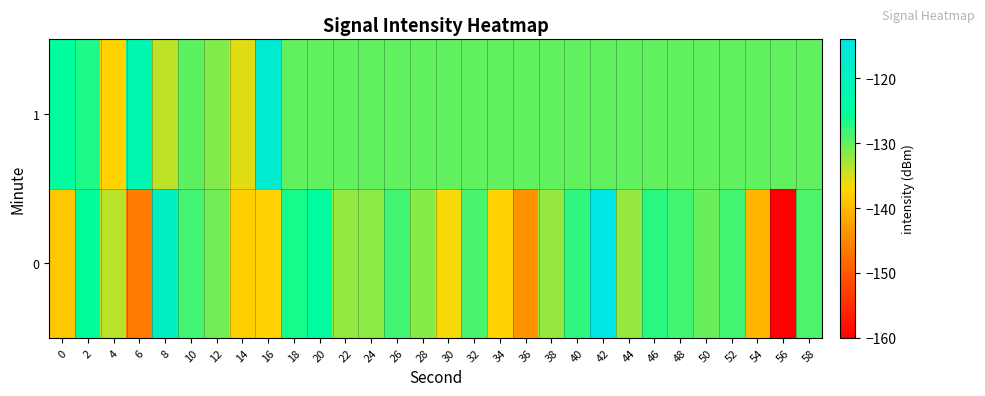

Reading left to right, what are all the values shown in this chart?

0: 0=-138.7	2=-125.1	4=-133.9	6=-146.2	8=-119.1	10=-128.4	12=-130.6	14=-137.8	16=-137.7	18=-126.6	20=-124.3	22=-132.1	24=-131.9	26=-128.5	28=-131.6	30=-136.6	32=-128.8	34=-137.7	36=-144.0	38=-132.2	40=-127.6	42=-114.1	44=-132.2	46=-127.4	48=-128.5	50=-130.2	52=-128.4	54=-140.2	56=-160.3	58=-129.0
1: 0=-124.6	2=-126.8	4=-137.6	6=-122.2	8=-134.1	10=-129.7	12=-131.4	14=-135.6	16=-117.1	18=-129.8	20=-129.8	22=-129.8	24=-129.8	26=-129.8	28=-129.8	30=-129.8	32=-129.8	34=-129.8	36=-129.8	38=-129.8	40=-129.8	42=-129.8	44=-129.8	46=-129.8	48=-129.8	50=-129.8	52=-129.8	54=-129.8	56=-129.8	58=-129.8